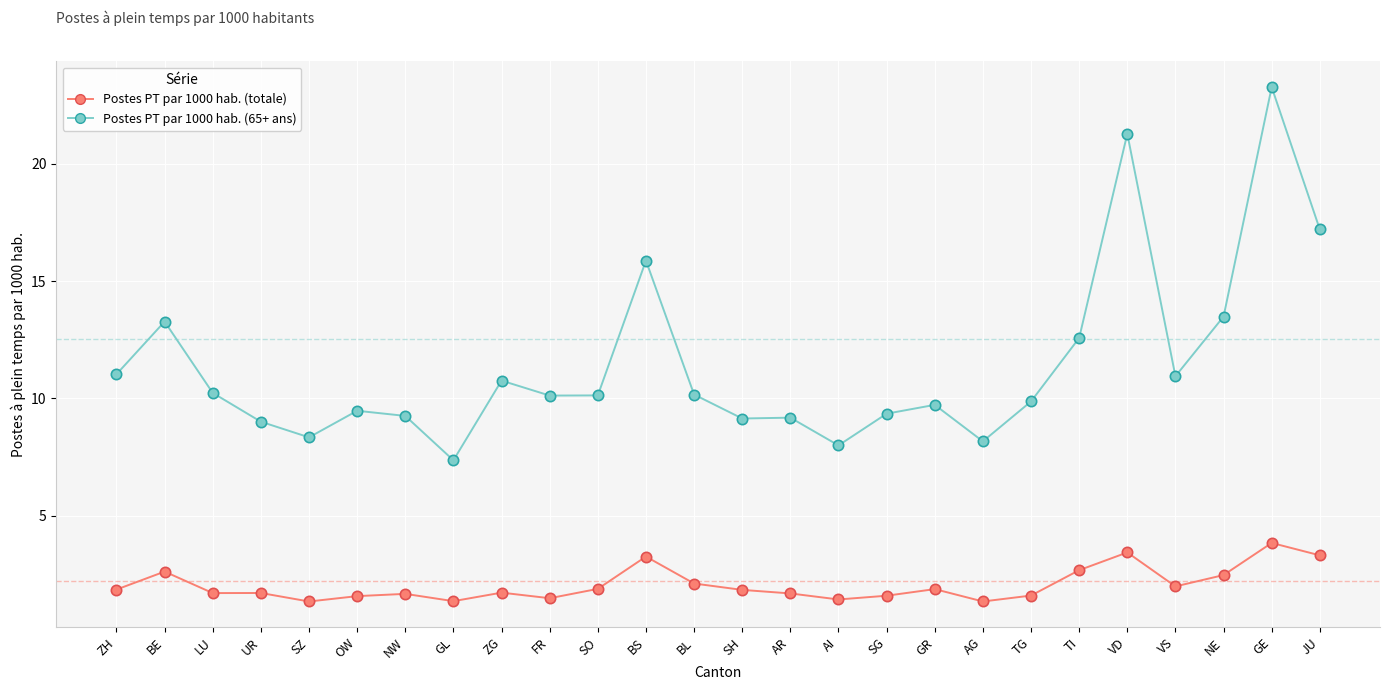

Which series has the largest total across all categories?

Postes PT par 1000 hab. (65+ ans)